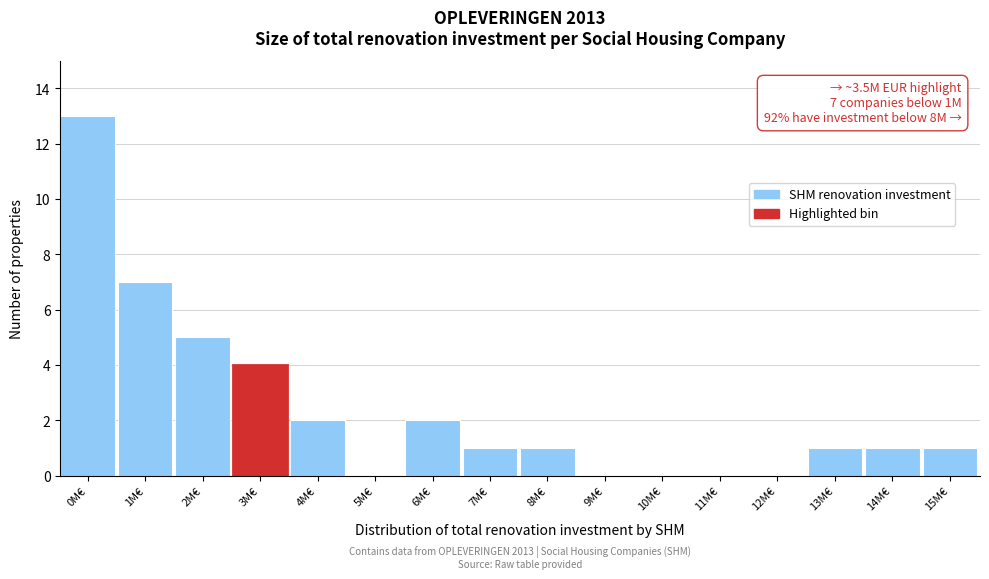

Reading left to right, list all the values displayed in this chart.

0M€=13	1M€=7	2M€=5	3M€=4	4M€=2	5M€=0	6M€=2	7M€=1	8M€=1	9M€=0	10M€=0	11M€=0	12M€=0	13M€=1	14M€=1	15M€=1